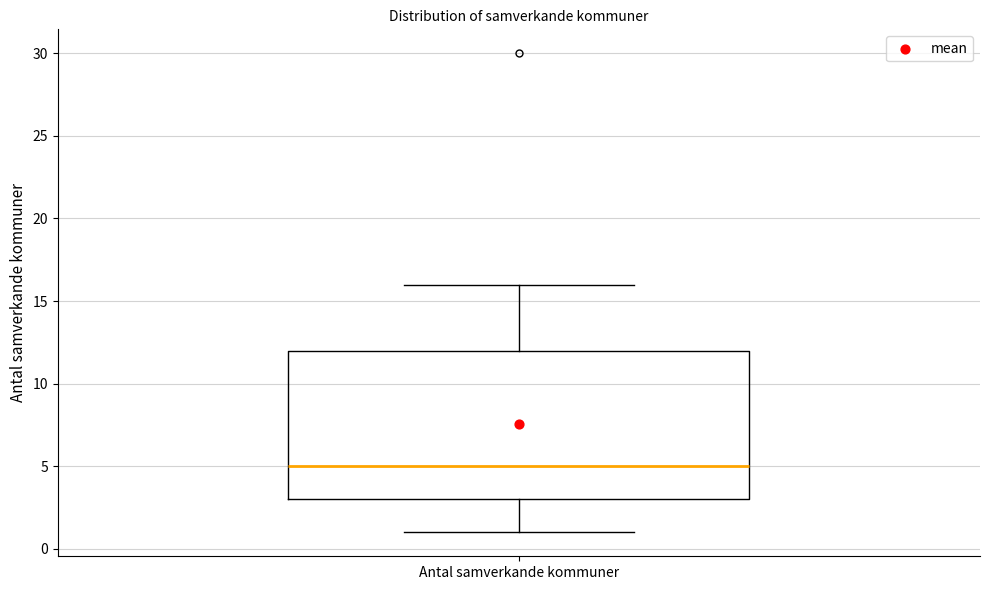

Transcribe this box plot: give where the median line is, the range the box spans, and where the two whiskers end, as read against the y-axis. The values are not printed on the chart, so give them approximately, as read against the axis.

median 5, box 3 to 12, whiskers 1 to 16